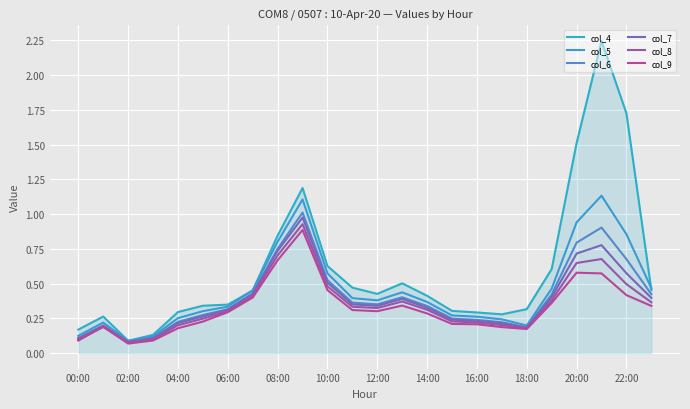

What is the label of the 11th point from the right?

13